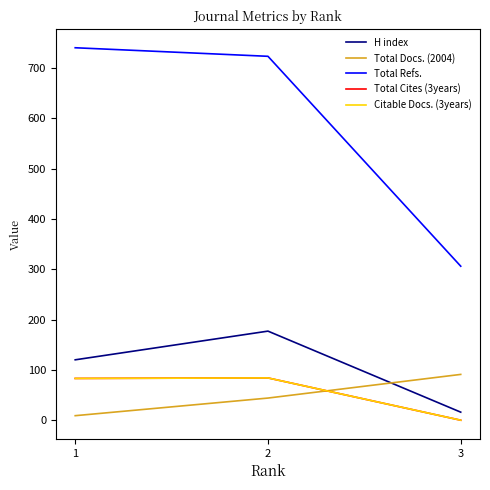

List the labels in order of Total Cites (3years) value, largest first.

2, 1, 3